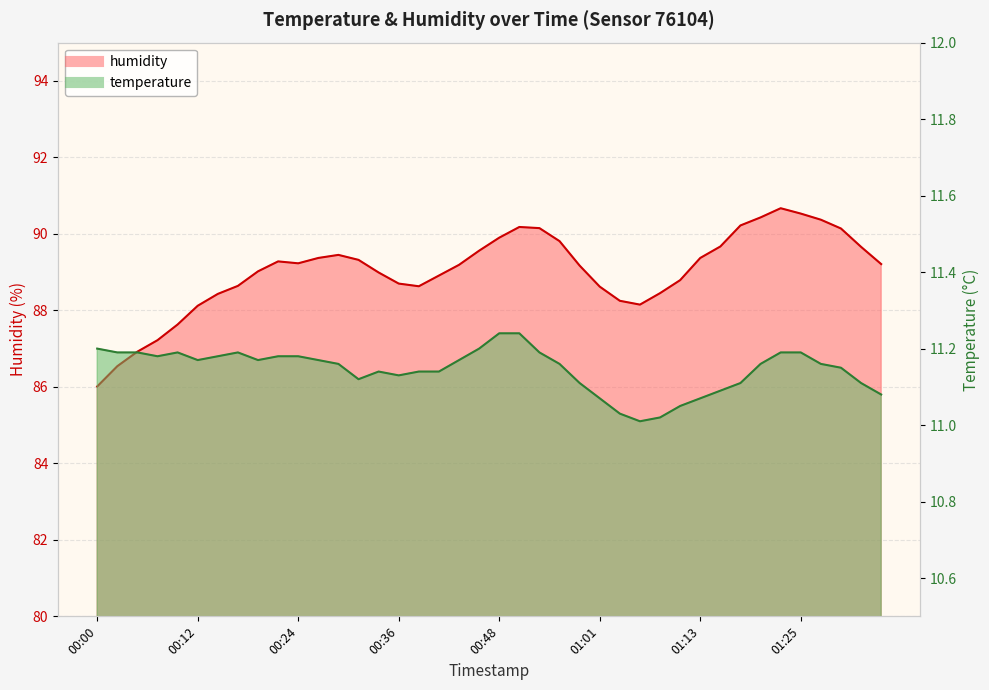

What is the sum of the humidity values at 01:15 and 00:31?

179.0